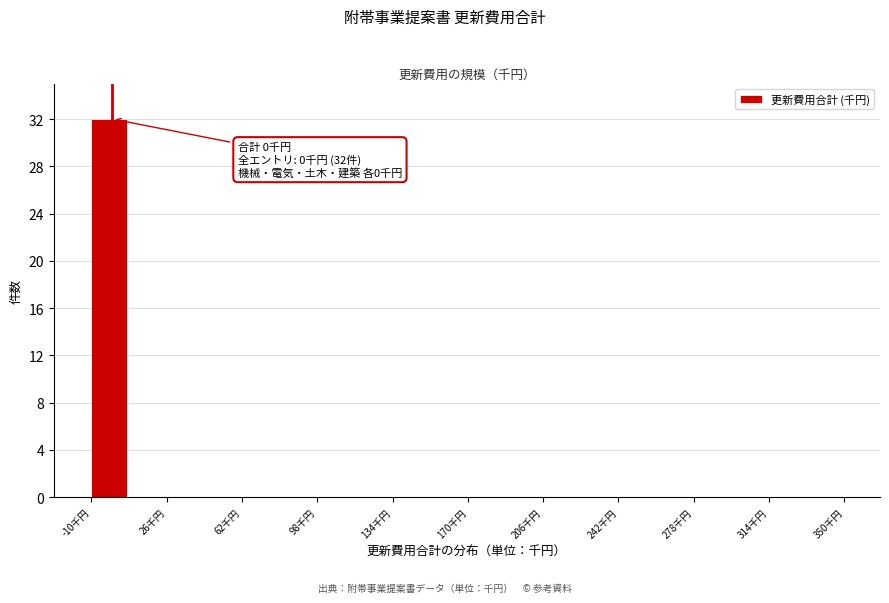

Around what value on the x-axis is the tallest bar? Give the approximate position of its centre, as read against the axis.

0